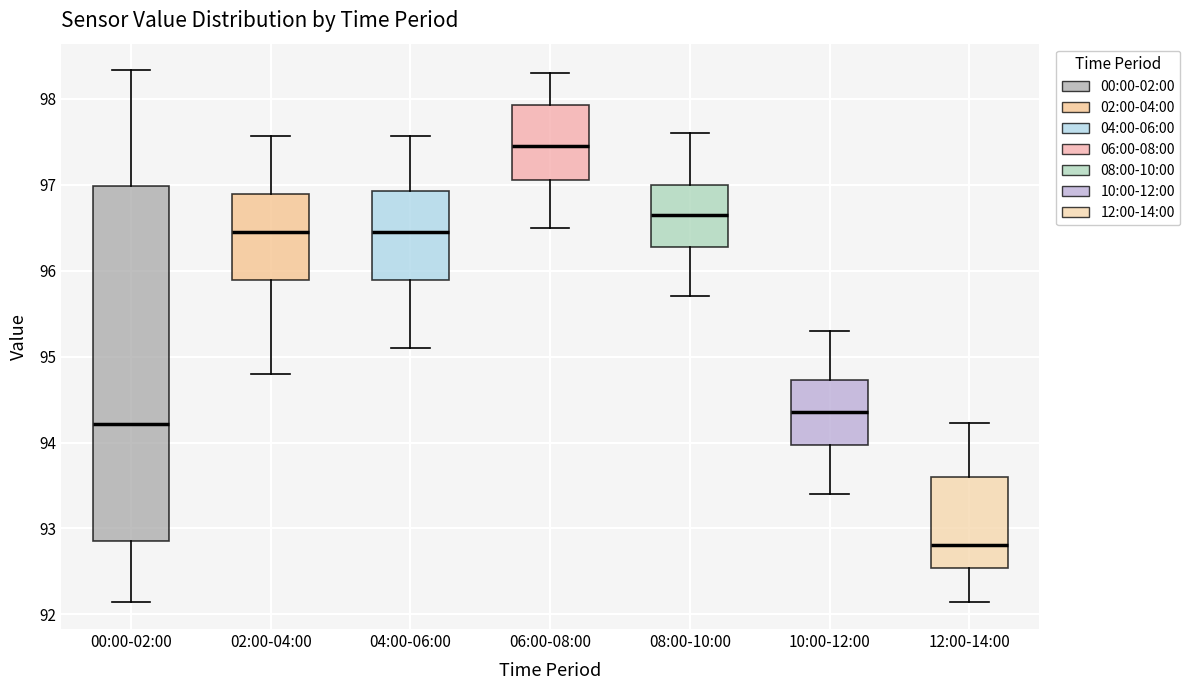

Which box's median line is the lowest?

12:00-14:00